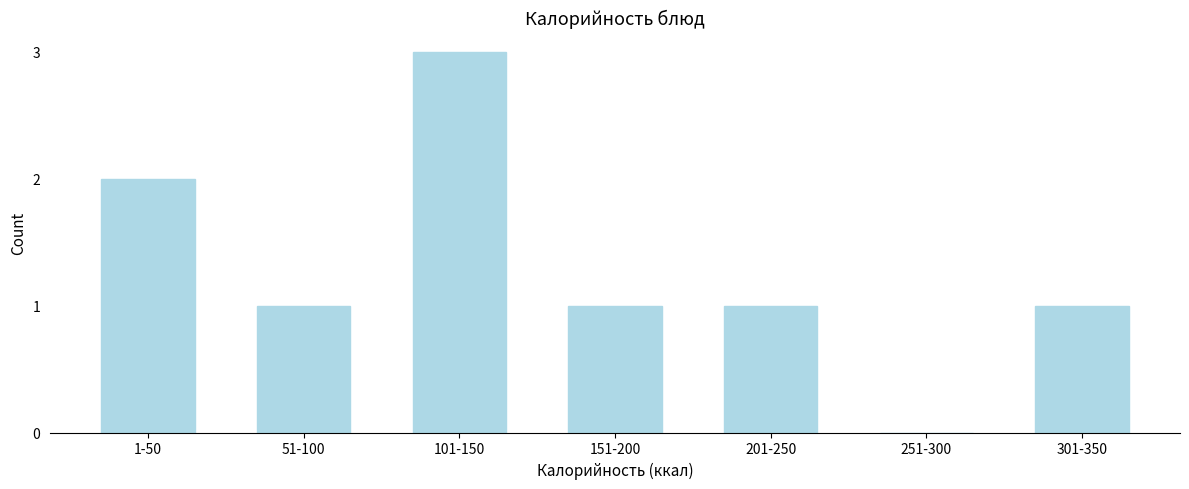

Reading left to right, list all the values displayed in this chart.

1-50=2	51-100=1	101-150=3	151-200=1	201-250=1	251-300=0	301-350=1